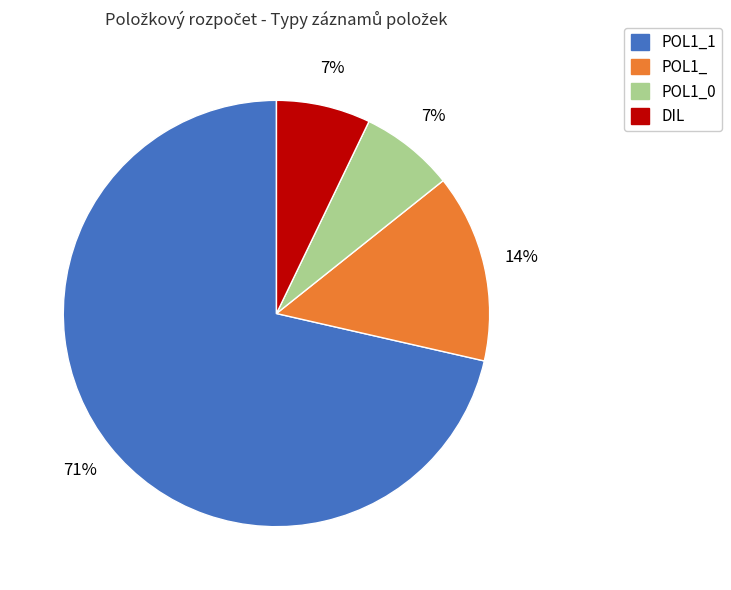

Is there any slice that represents more than half of the pie?

Yes